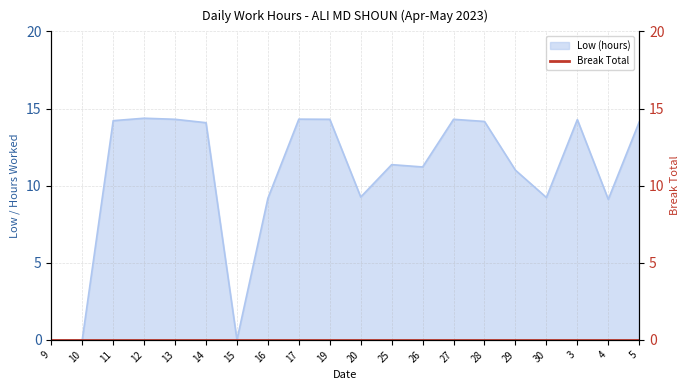

What is the average value?

10.6